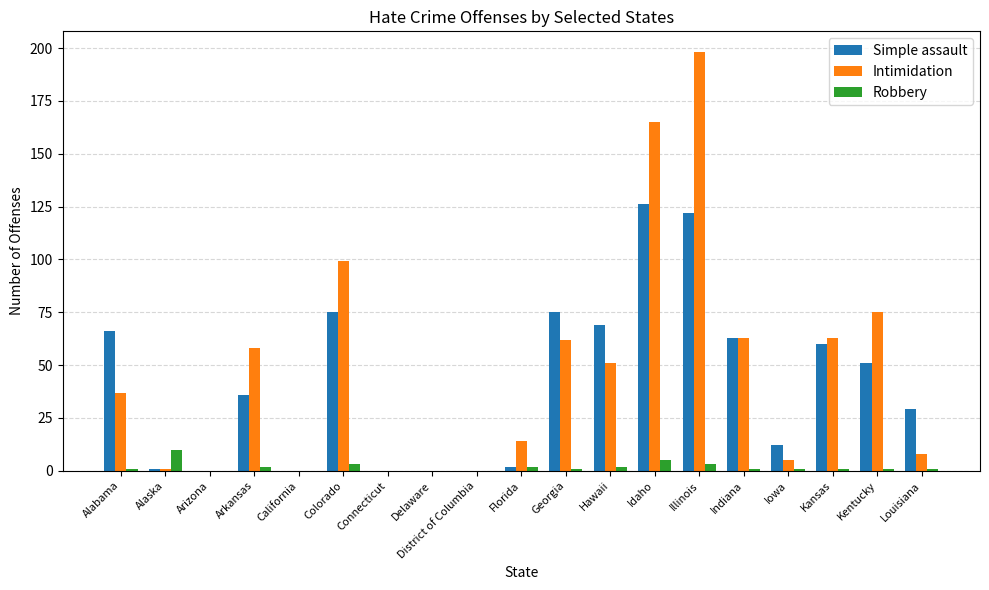

Reading right to left, what are all the values shown in this chart?

Simple assault: 29	51	60	12	63	122	126	69	75	2	0	0	0	75	0	36	0	1	66
Intimidation: 8	75	63	5	63	198	165	51	62	14	0	0	0	99	0	58	0	1	37
Robbery: 1	1	1	1	1	3	5	2	1	2	0	0	0	3	0	2	0	10	1